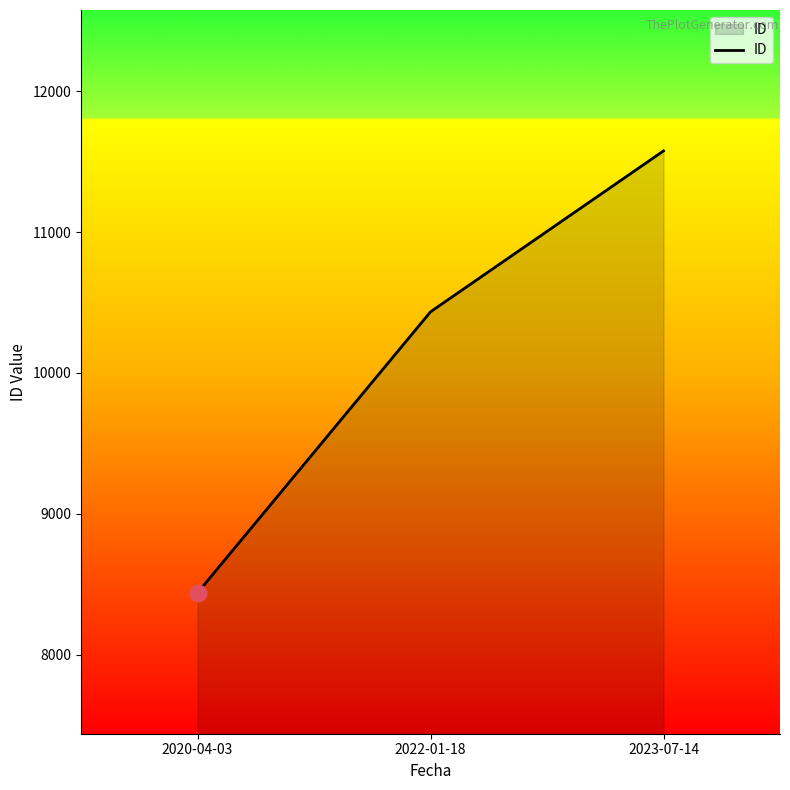

Reading left to right, extract all data points from this chart.

8440	10434	11576